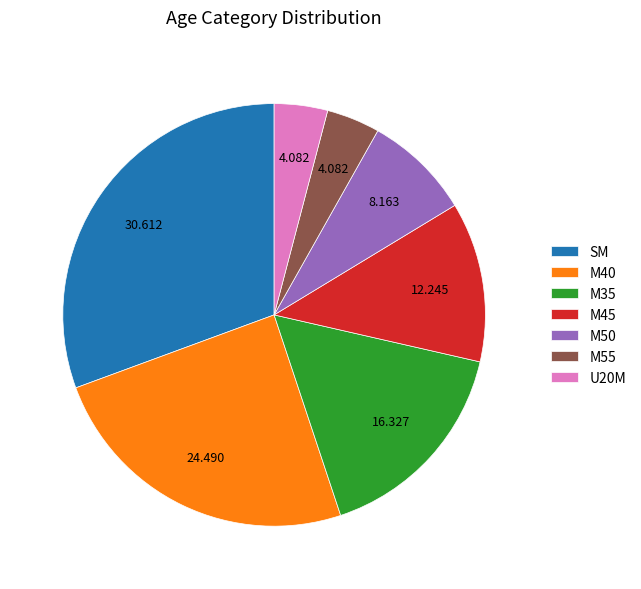

Which has a higher value, SM or M40?

SM